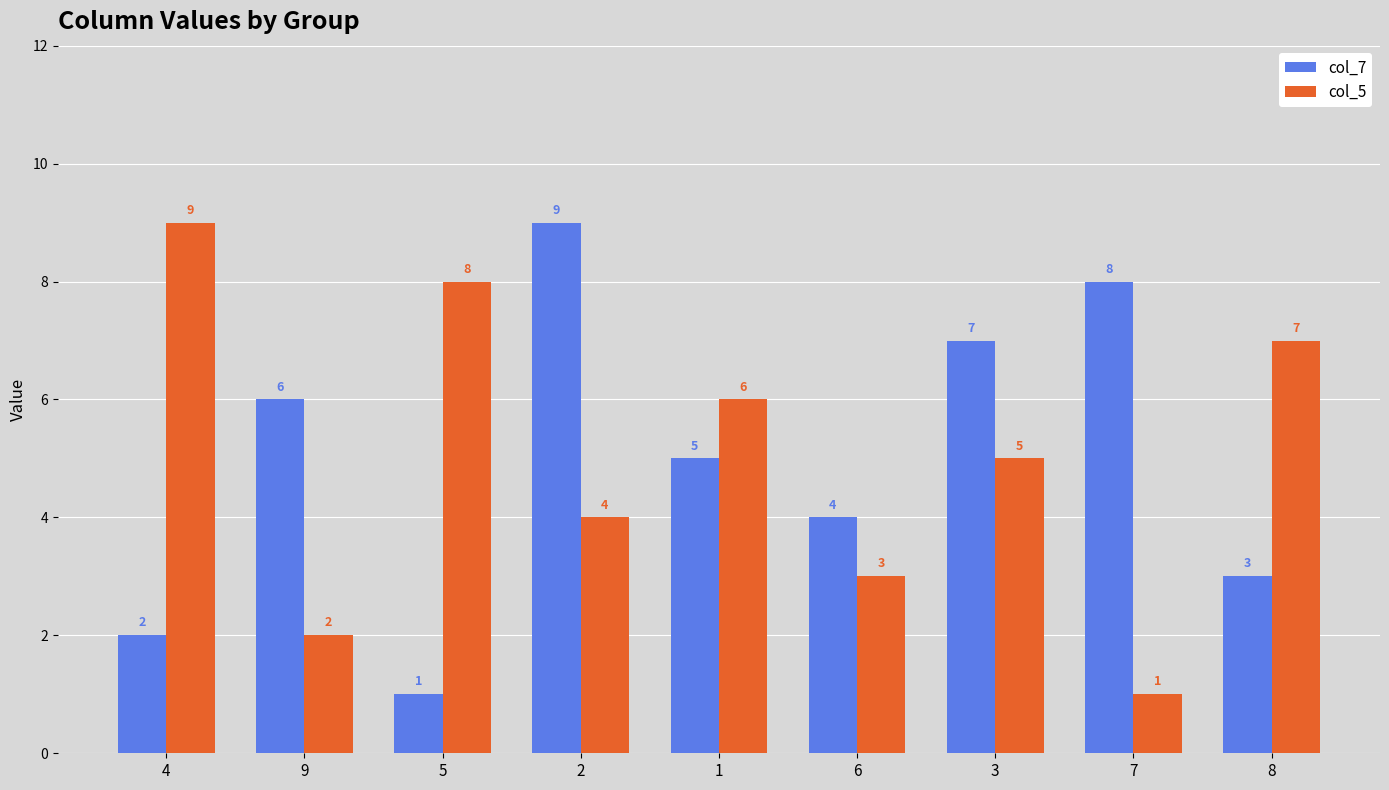

What is the minimum value shown in the chart?

1